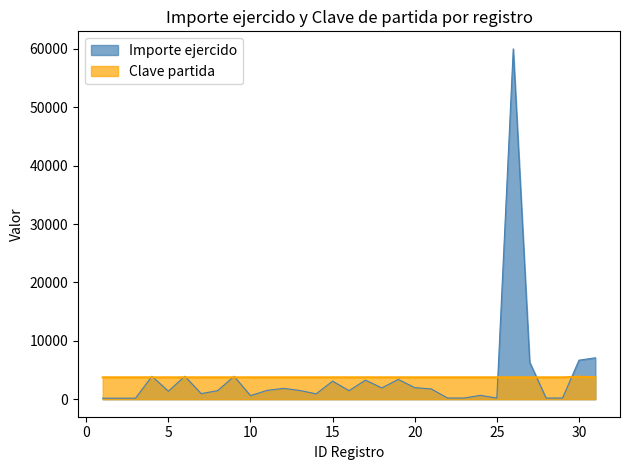

Reading right to left, list all the values displayed in this chart.

Importe ejercido: 7091.0	6679.1	200.0	200.0	6335.4	59993.0	190.9	661.0	200.0	200.0	1767.6	1976.2	3397.0	1937.2	3265.0	1463.6	3094.0	921.0	1504.0	1854.0	1504.0	615.5	3927.0	1463.5	957.5	3927.0	1372.5	3927.0	174.0	174.0	174.0
Clave partida: 3750.0	3850.0	3750.0	3750.0	3750.0	3750.0	3750.0	3750.0	3750.0	3750.0	3750.0	3750.0	3750.0	3750.0	3750.0	3750.0	3750.0	3750.0	3750.0	3750.0	3750.0	3750.0	3750.0	3750.0	3750.0	3750.0	3750.0	3750.0	3750.0	3750.0	3750.0